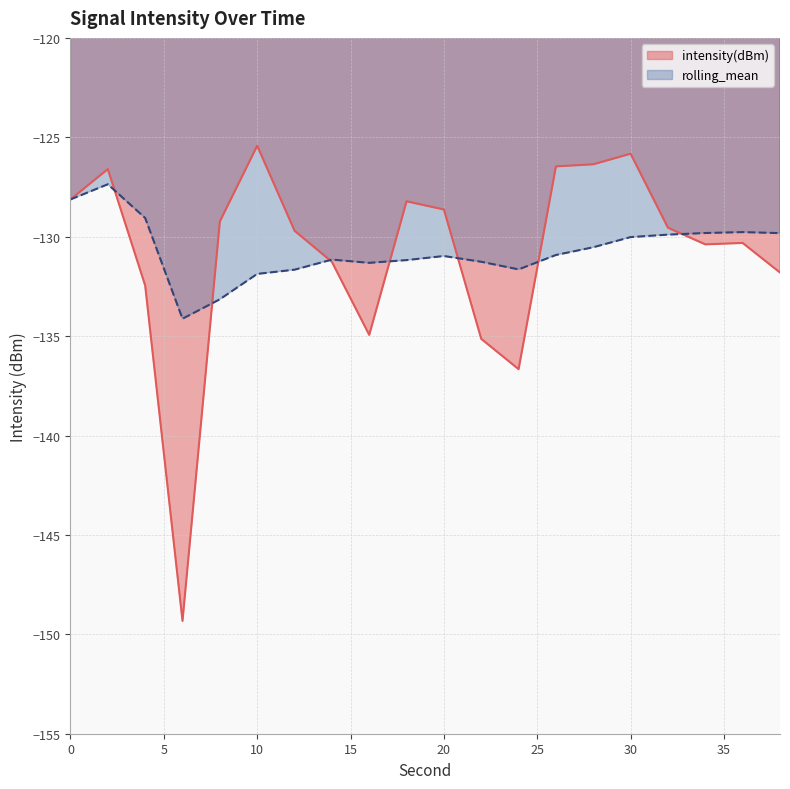

What is the sum of the intensity(dBm) values at 14 and 26?

-257.7